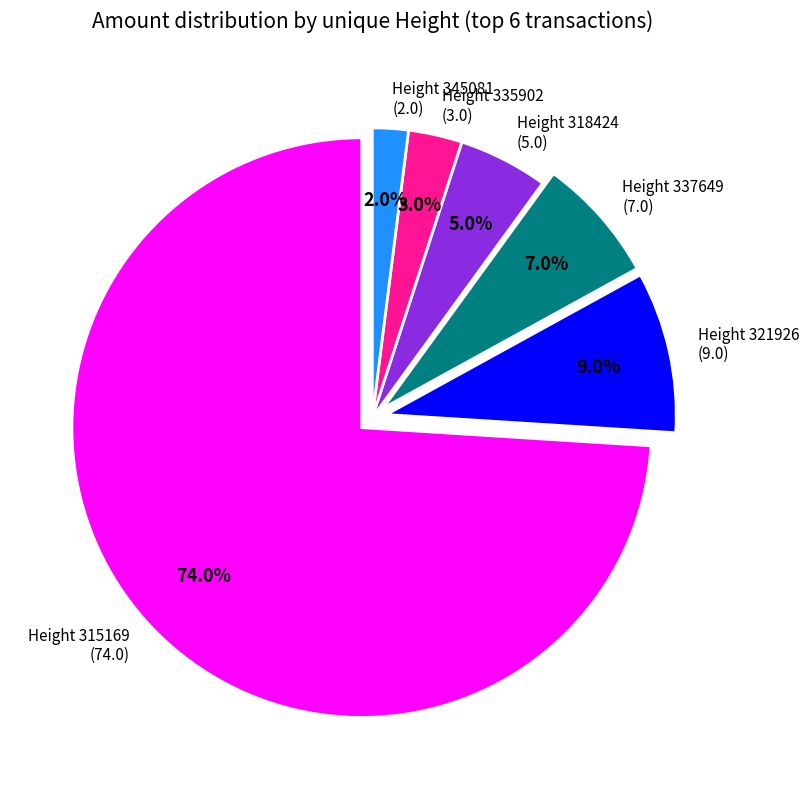

Rank the categories by value from lowest to highest.

Height 345081 (2.0), Height 335902 (3.0), Height 318424 (5.0), Height 337649 (7.0), Height 321926 (9.0), Height 315169 (74.0)